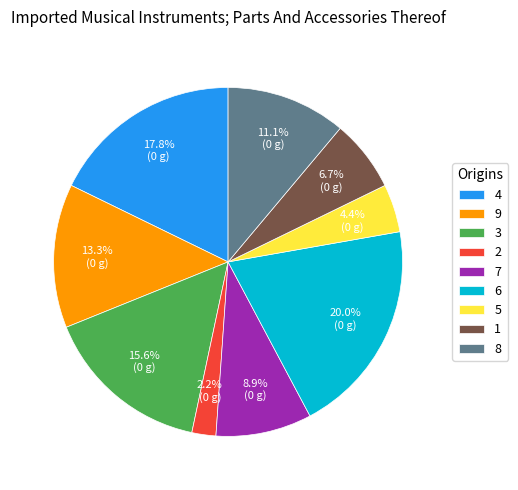

To the nearest percent, what is the difference between the 9 and 4 slice percentages?

4%